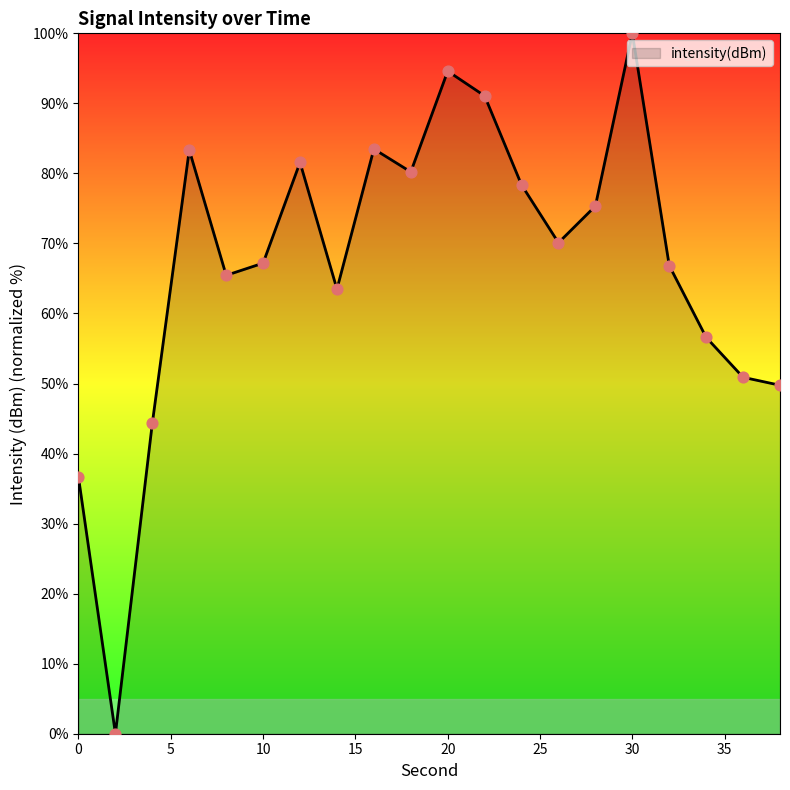

What is the difference between the maximum and minimum values?

100.0